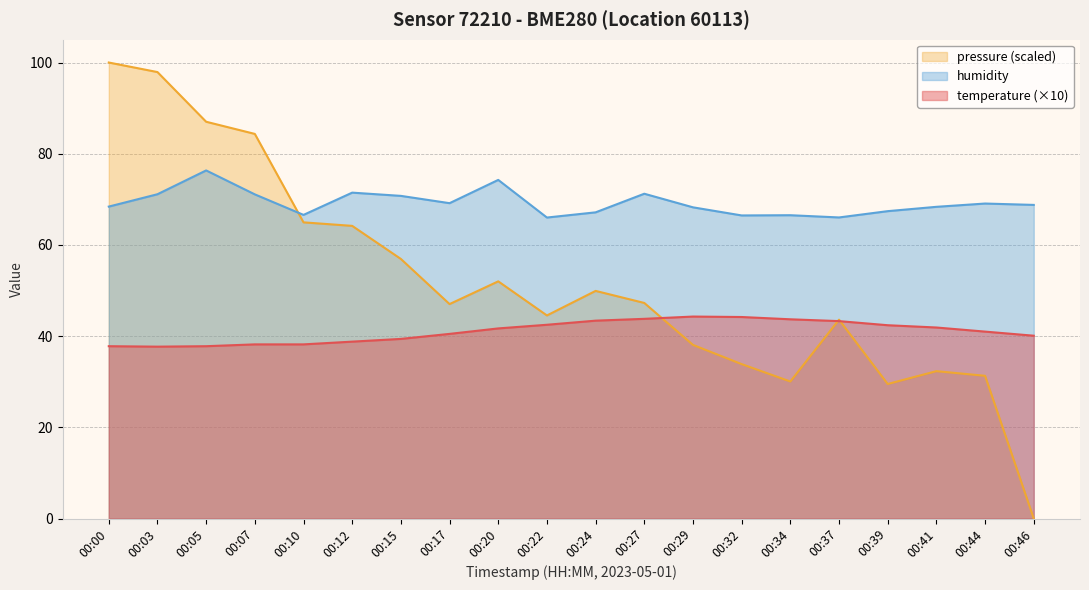

True or false: pressure_norm has a value of 45.6 at 00:39.

False